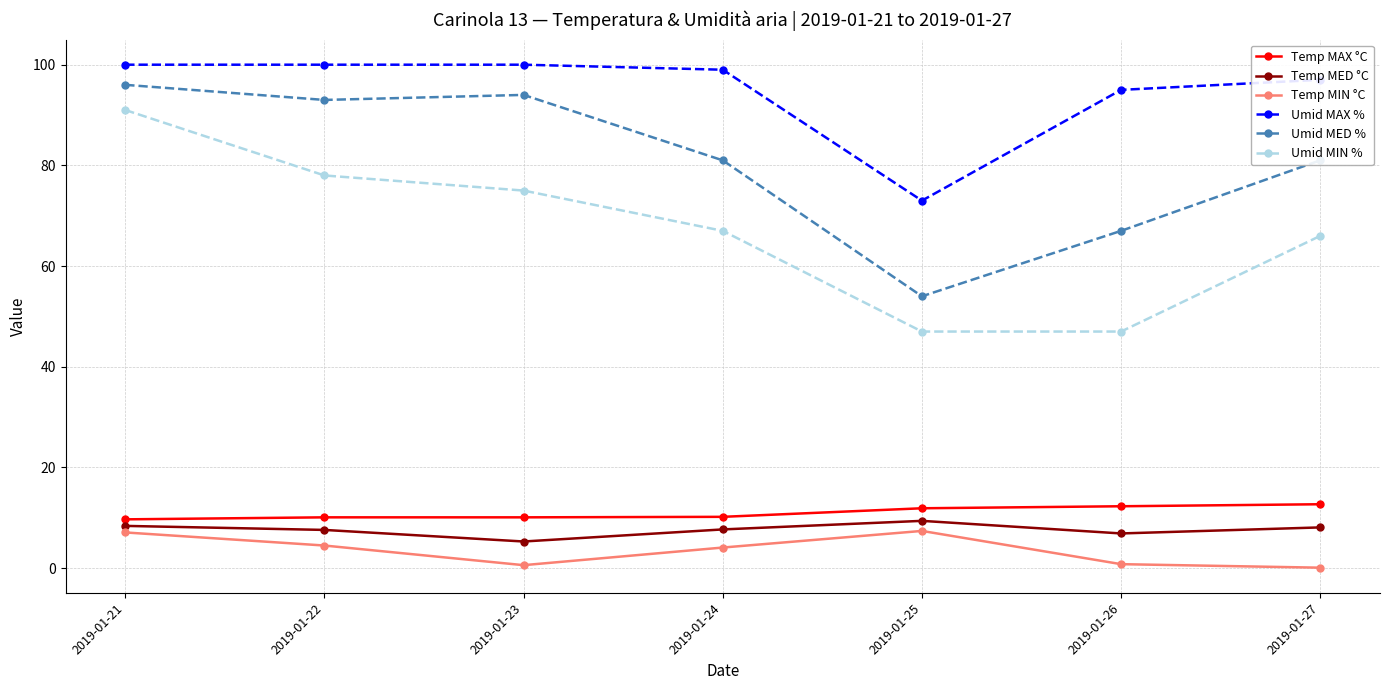

Which category has the highest value in the Umid MIN % series?

2019-01-21